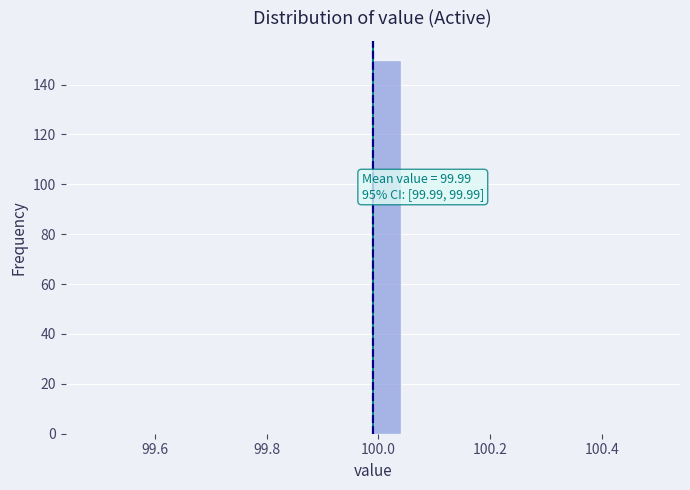

Around what value on the x-axis is the tallest bar? Give the approximate position of its centre, as read against the axis.

100.02